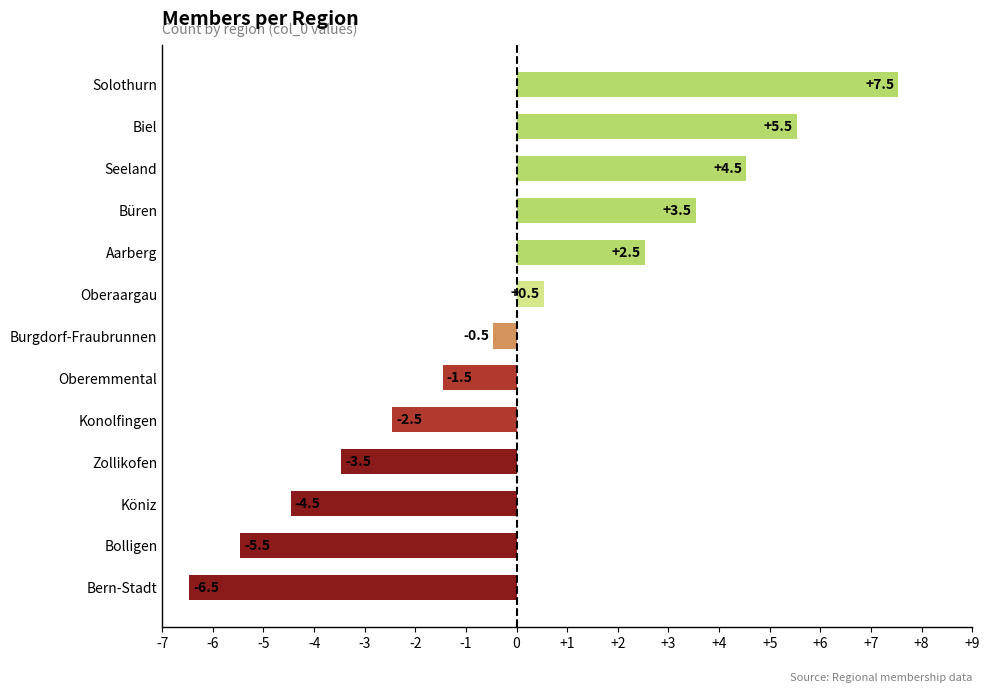

Reading top to bottom, list all the values displayed in this chart.

7.5	5.5	4.5	3.5	2.5	0.5	-0.5	-1.5	-2.5	-3.5	-4.5	-5.5	-6.5